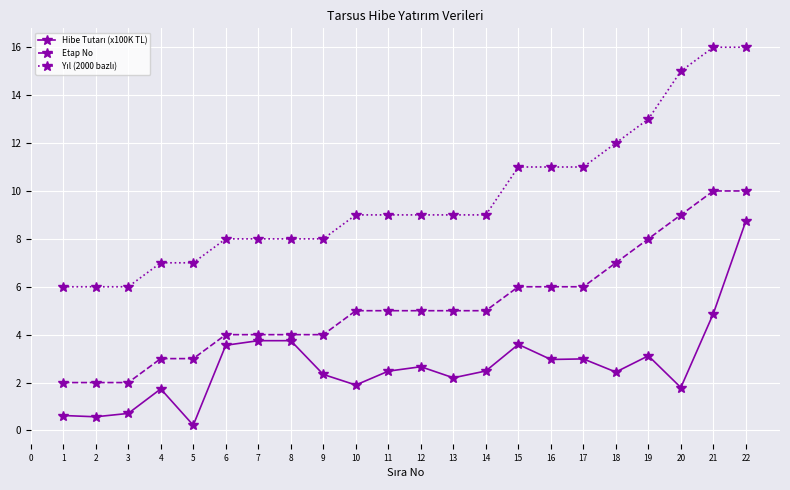

Does the chart display data point markers on the line(s)?

Yes